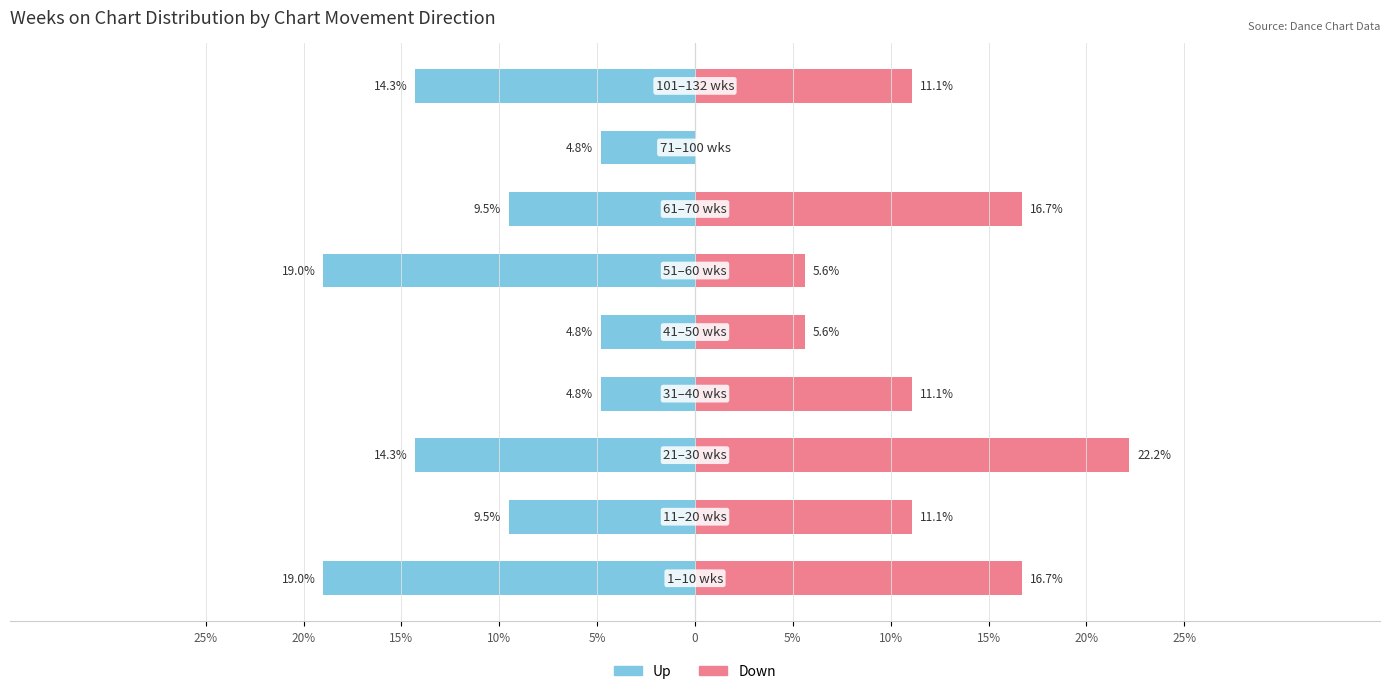

Reading left to right, transcribe all the data shown in this chart.

up: -19.0	-9.5	-14.3	-4.8	-4.8	-19.0	-9.5	-4.8	-14.3
down: 16.7	11.1	22.2	11.1	5.6	5.6	16.7	0.0	11.1